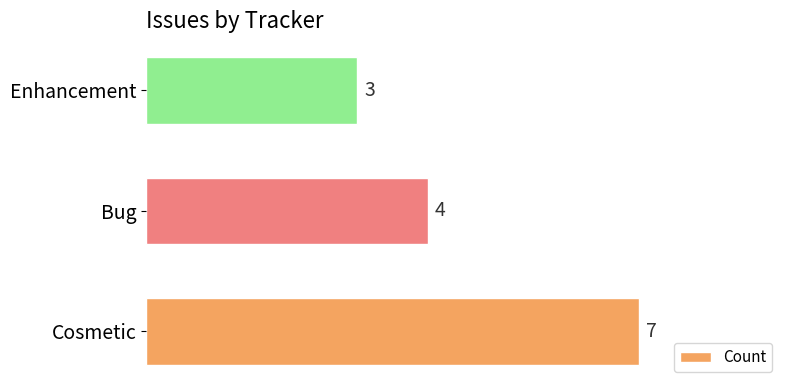

List the labels in order of value, smallest first.

Enhancement, Bug, Cosmetic